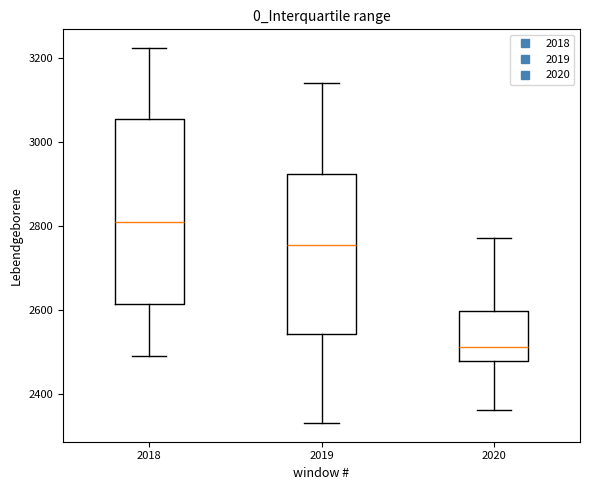

Reading left to right, read every box against the y-axis: the position of its median line, the range the box covers, and the ends of its whiskers. The values are not printed on the chart, so give them approximately, as read against the axis.

2018: median 2820, box 2620 to 3060, whiskers 2500 to 3220
2019: median 2760, box 2540 to 2920, whiskers 2340 to 3140
2020: median 2520, box 2480 to 2600, whiskers 2360 to 2780